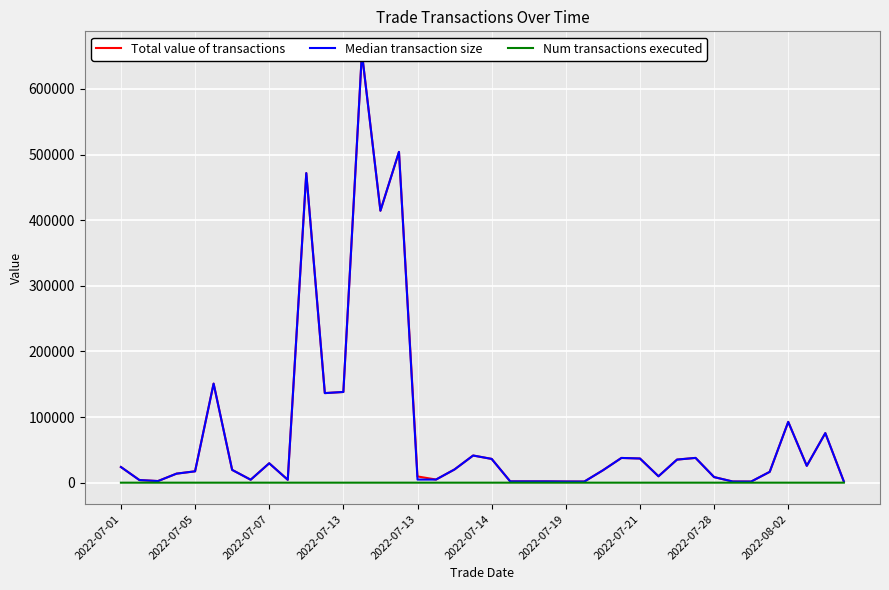

How many lines are shown in the chart?

3